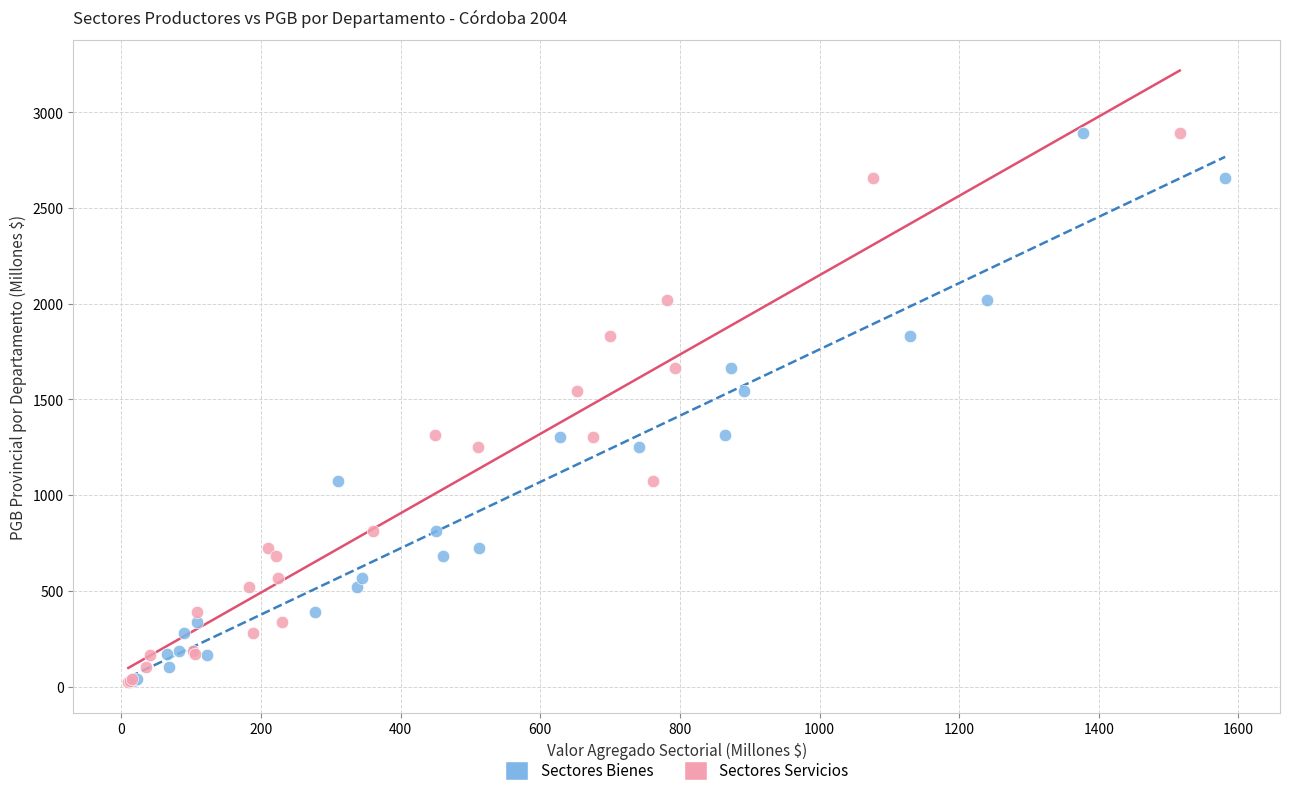

What are all the series names shown in the legend?

Sectores Bienes, Sectores Servicios